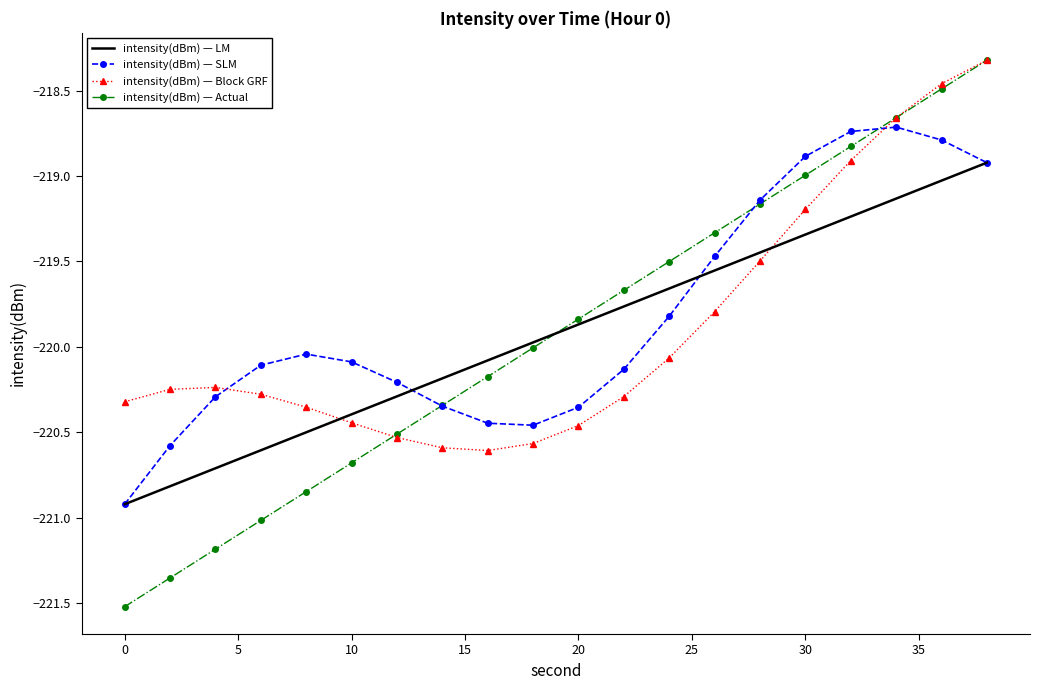

How many times do intensity(dBm) — LM and intensity(dBm) — Block GRF cross each other?

2